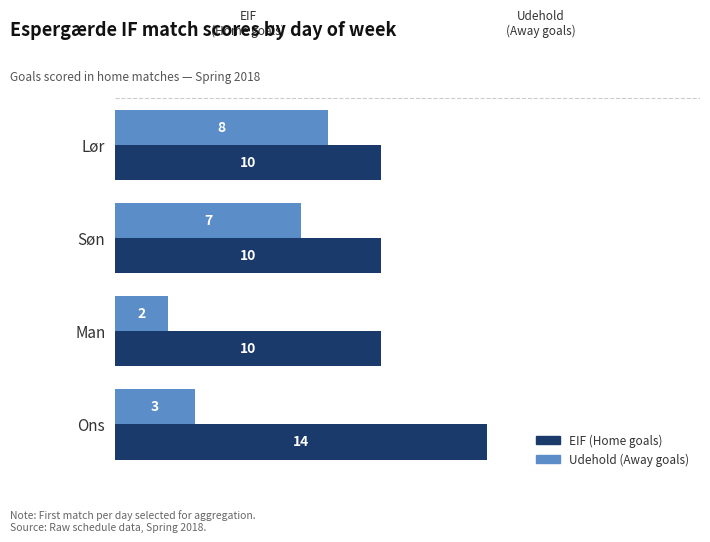

What are all the series names shown in the legend?

EIF (Home goals), Udehold (Away goals)